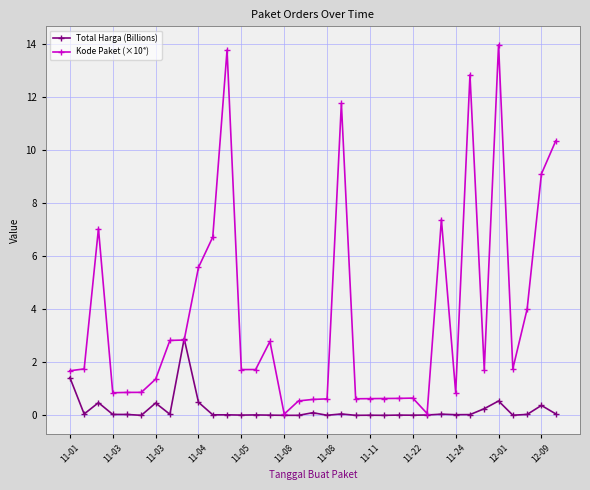

True or false: Kode Paket (×10⁴) has more than 2 points higher than both neighbors.

True